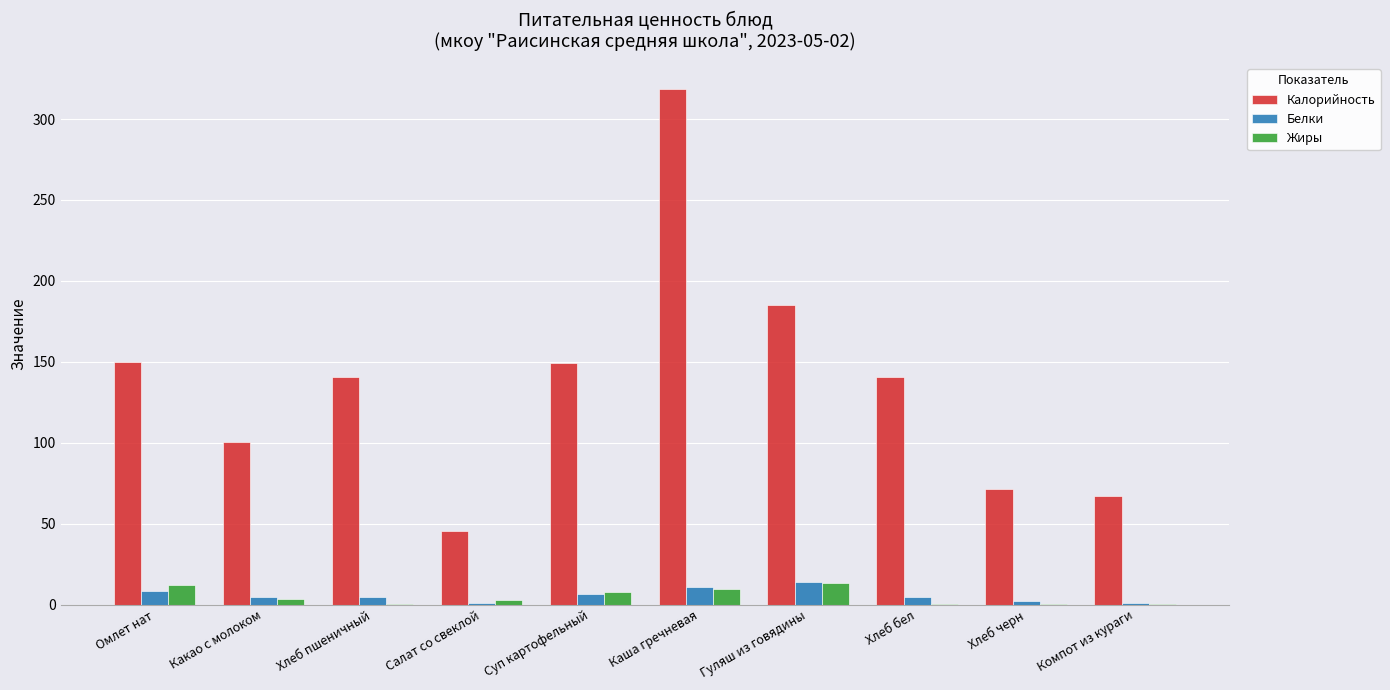

Is the value of Калорийность at Омлет нат greater than the value of Белки at Хлеб черн?

Yes